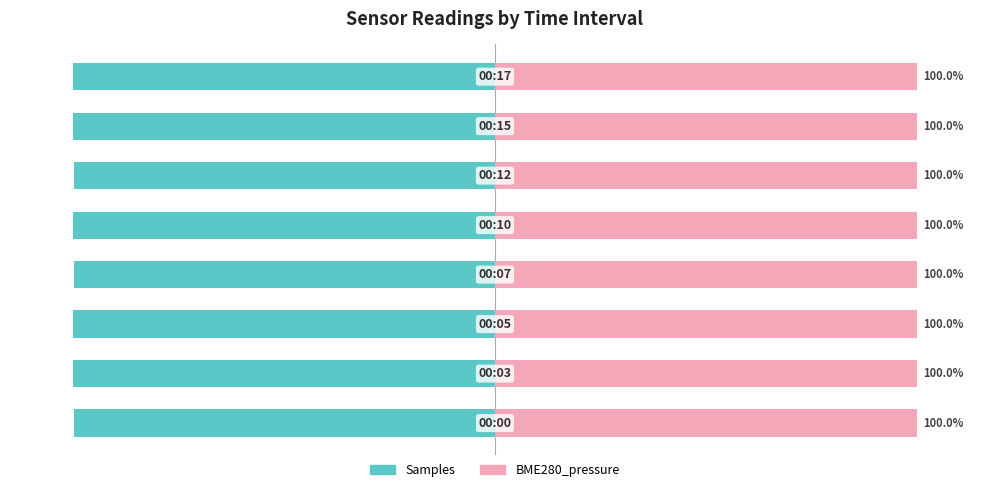

The value of BME280_pressure at −50 is 24.2. True or false?

False